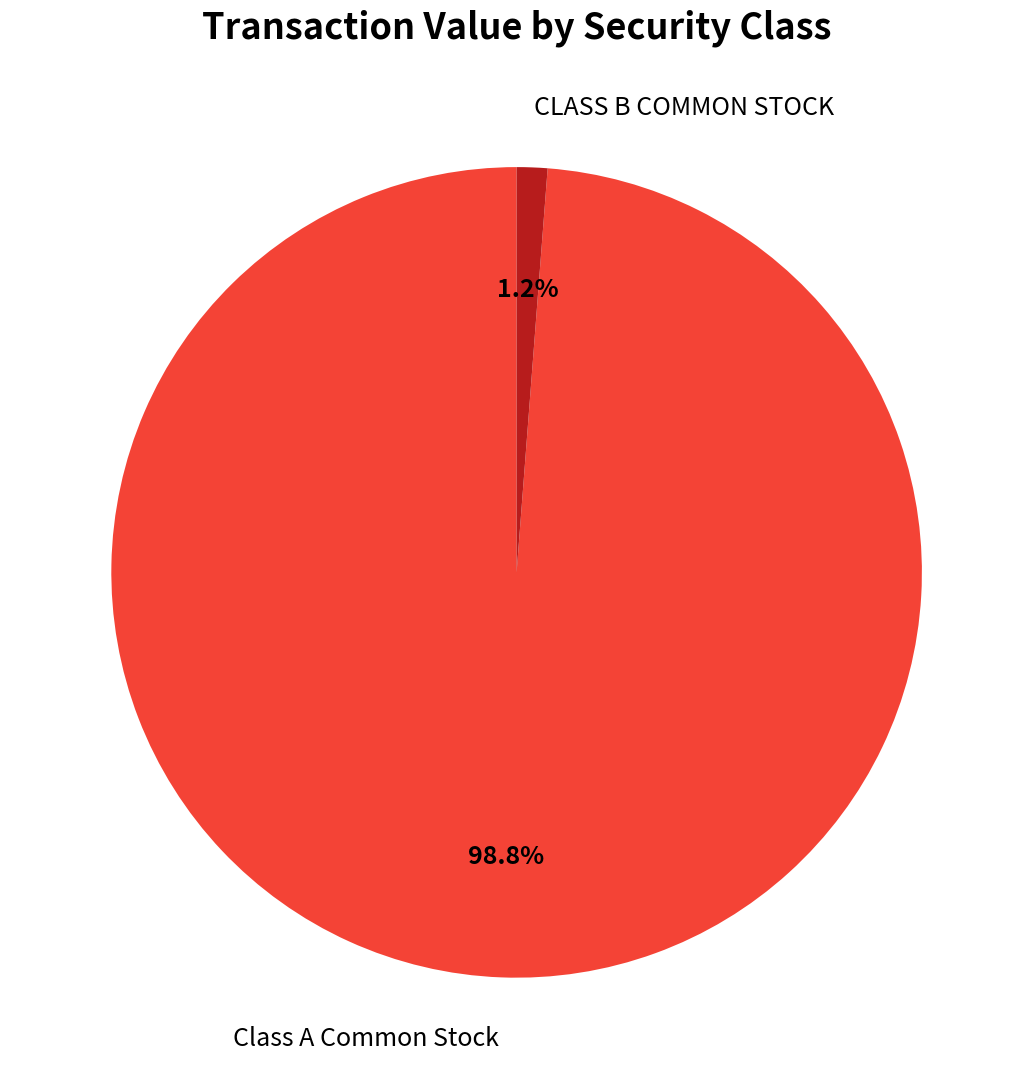

Does any single category account for the majority?

Yes